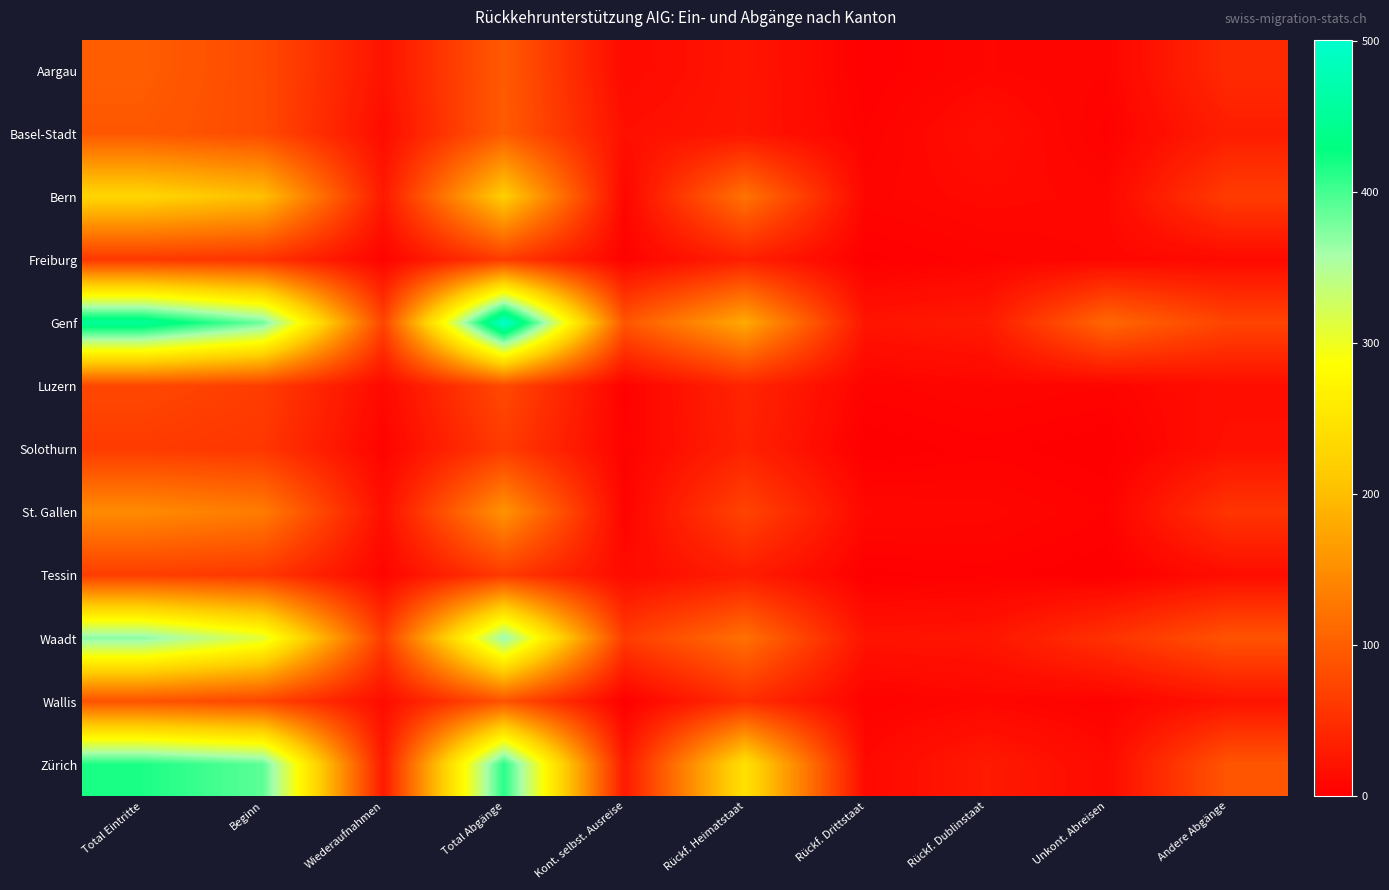

Which has a higher value, Andere Abgänge or Unkont. Abreisen?

Andere Abgänge